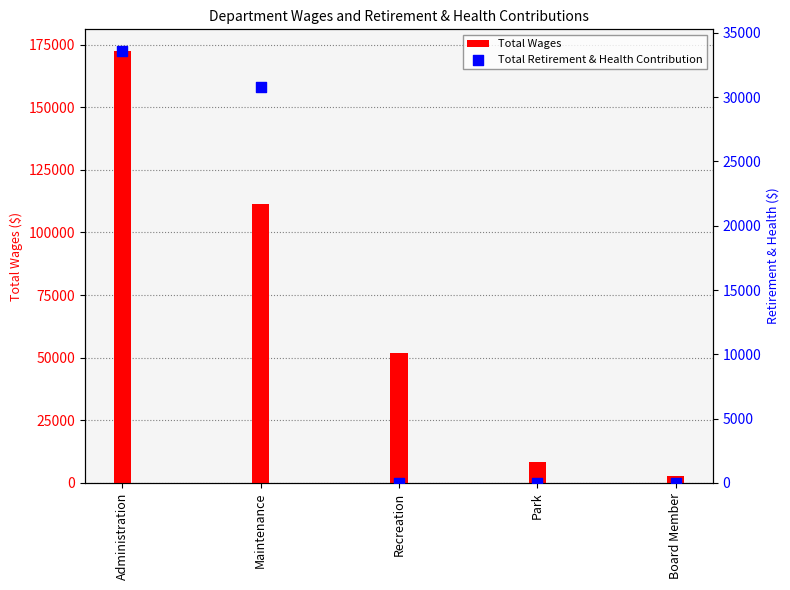

Which series has the largest Y range (max minus min)?

Total Wages